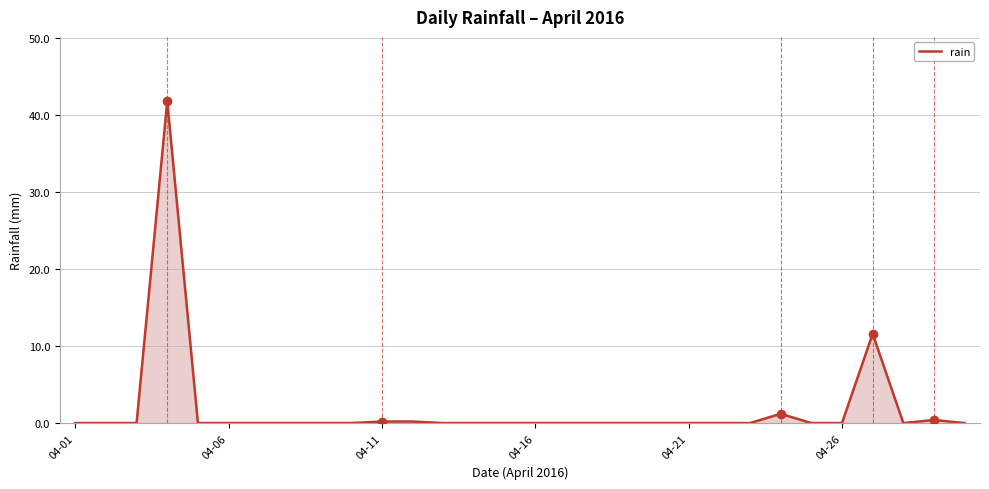

What is the difference between the maximum and minimum values?

41.8